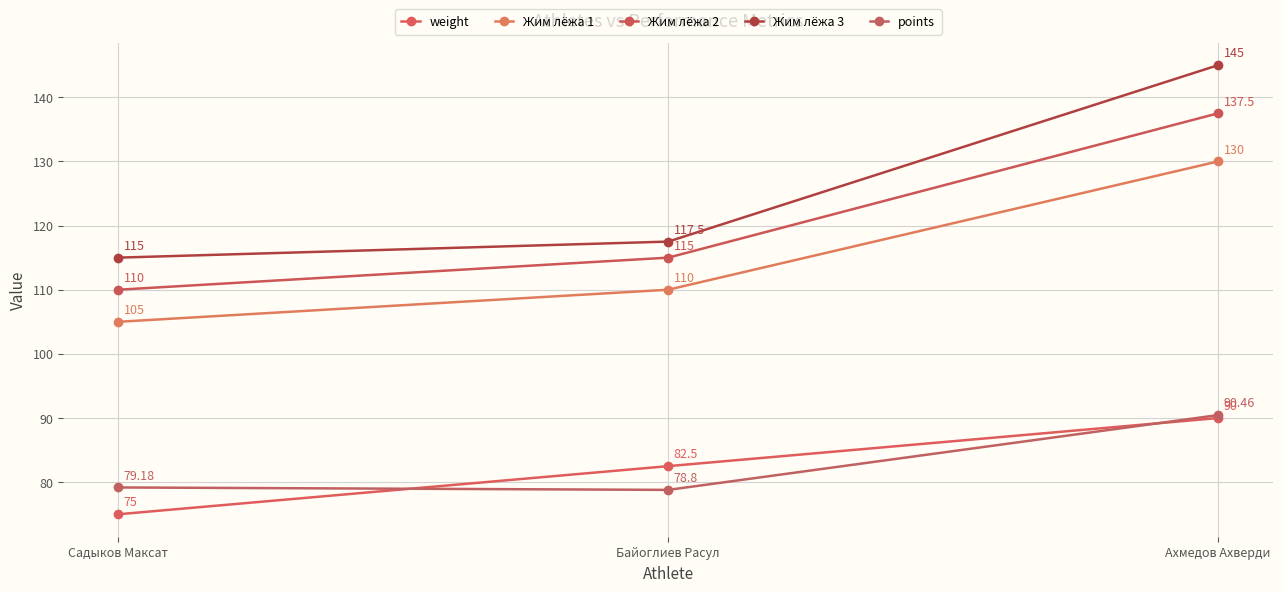

Is the value of points at Байоглиев Расул greater than the value of Жим лёжа 3 at Ахмедов Ахверди?

No